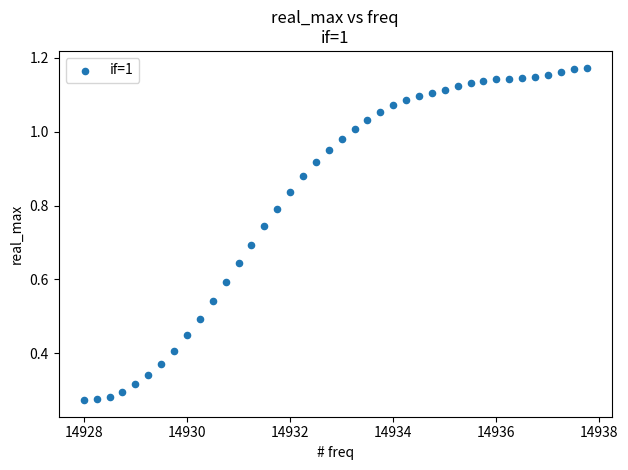

What is the range of X values (max minus min)?

9.8